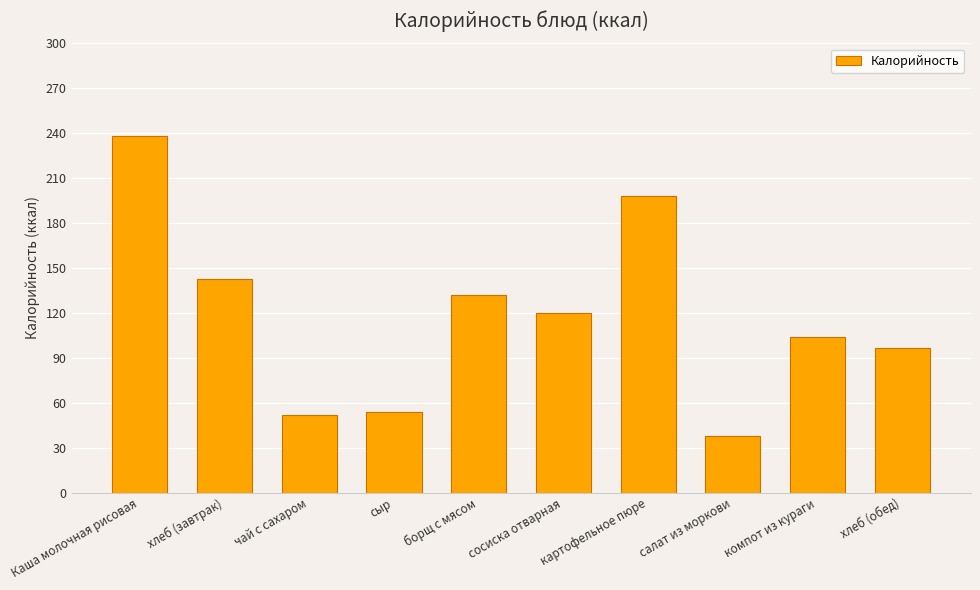

What is the change in value from хлеб (завтрак) to компот из кураги?

-38.8